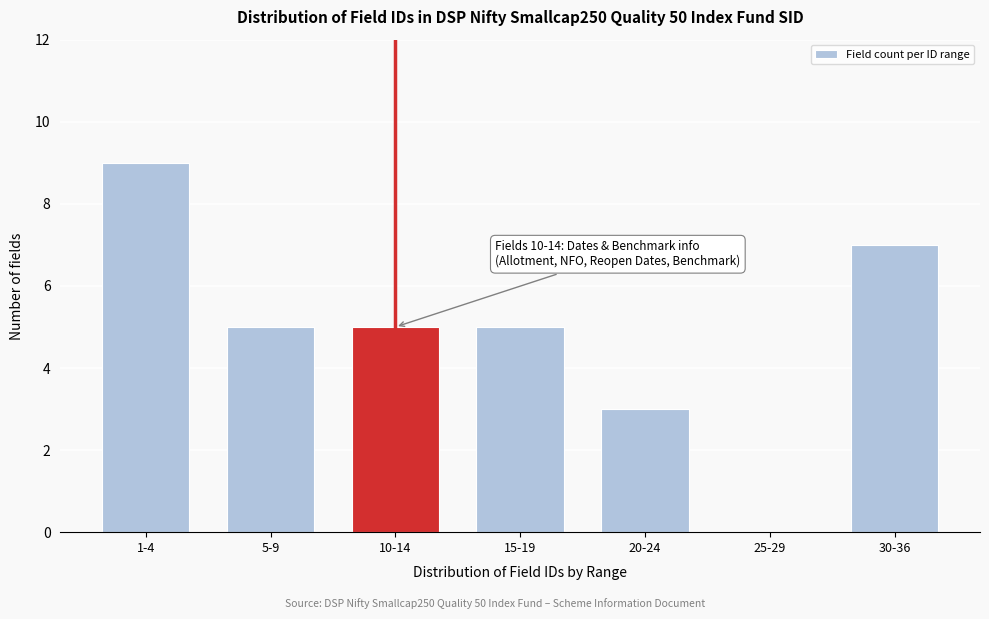

Reading left to right, what are all the values shown in this chart?

1-4=9	5-9=5	10-14=5	15-19=5	20-24=3	25-29=0	30-36=7